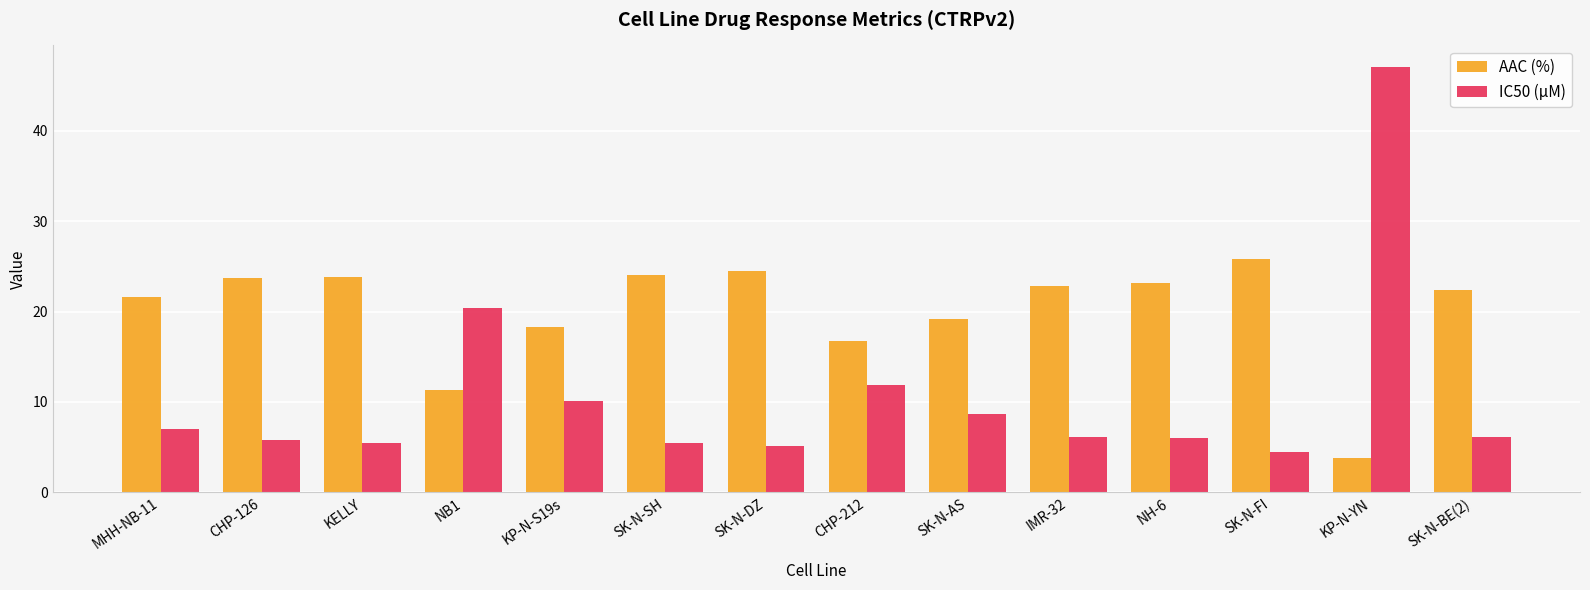

What is the difference between the highest and lowest values at NH-6?

17.2